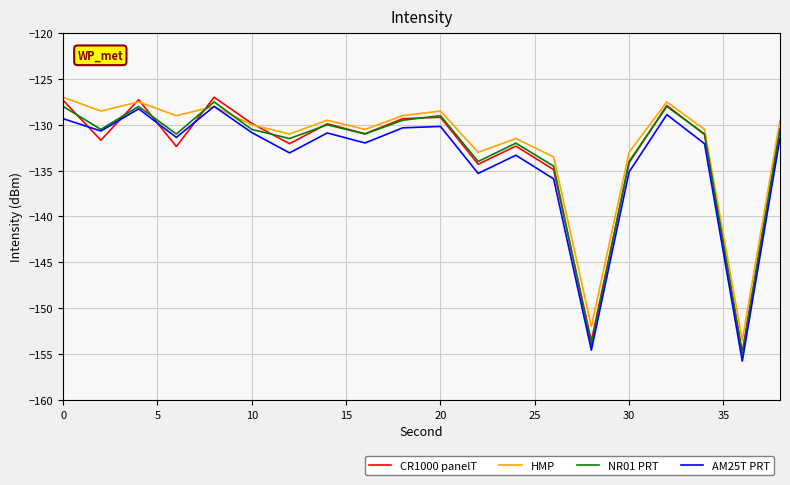

Count the number of categories in the chart.

20